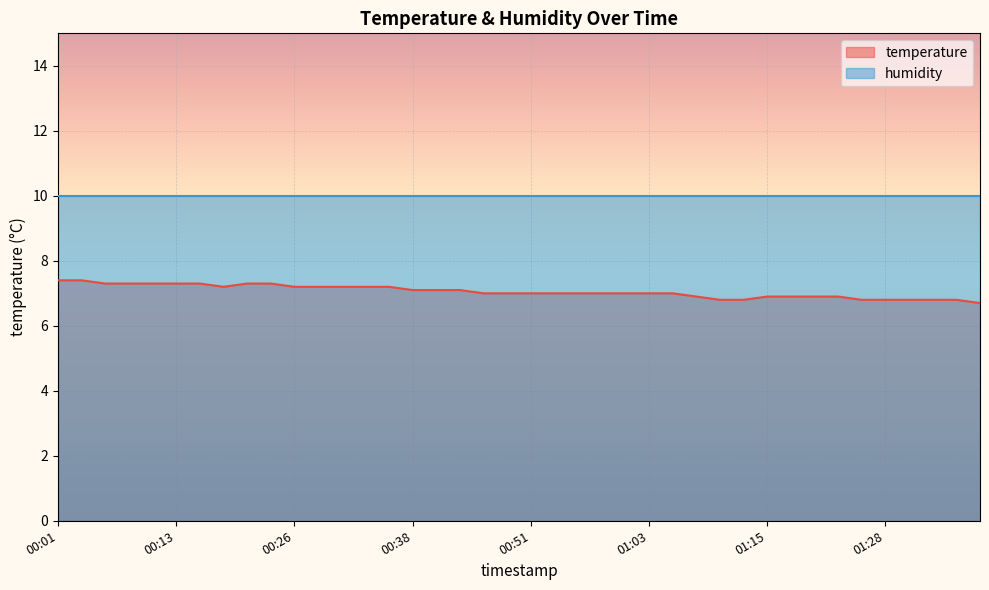

Count the number of categories in the chart.

40